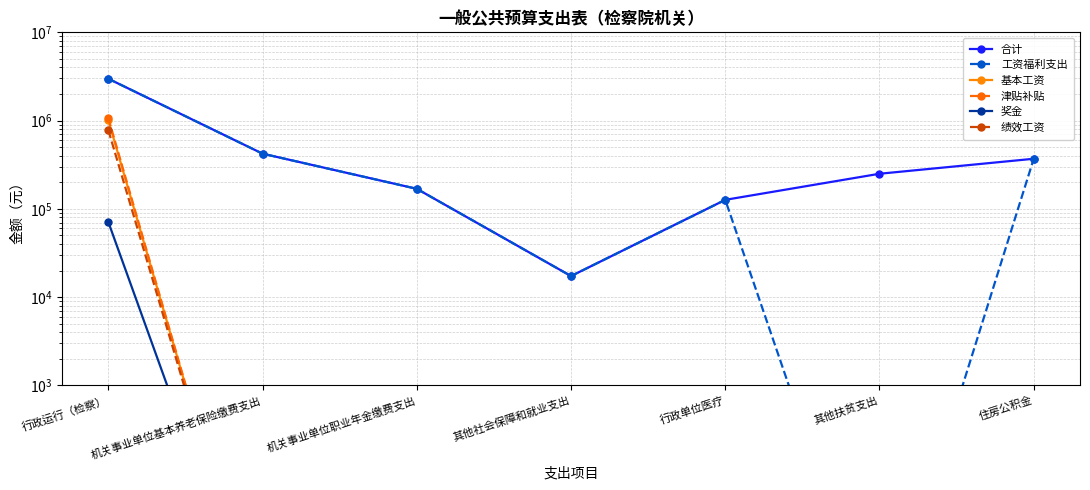

True or false: 奖金 has more than 2 points higher than both neighbors.

False